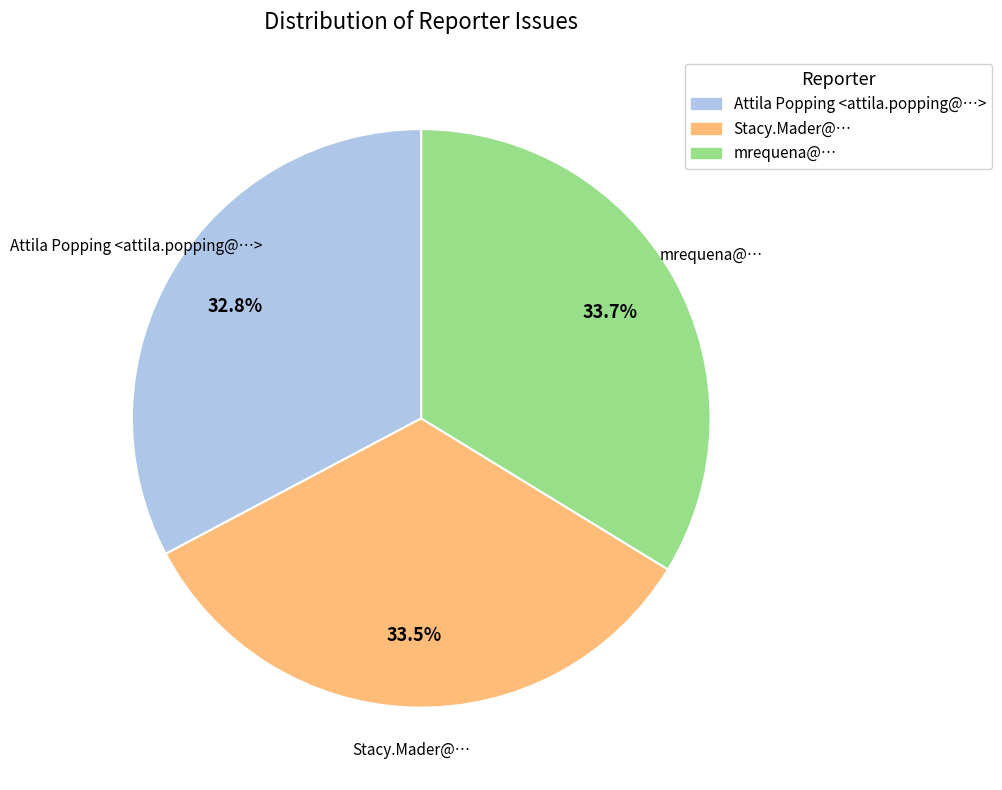

To the nearest percent, what is the average slice percentage?

33%